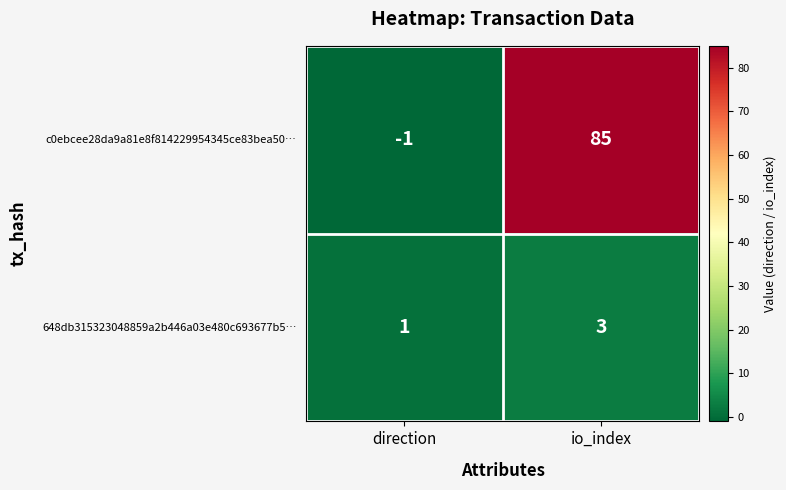

Reading left to right, transcribe all the data shown in this chart.

c0ebcee28da9a81e8f814229954345ce83bea50…: direction=-1	io_index=85
648db315323048859a2b446a03e480c693677b5…: direction=1	io_index=3